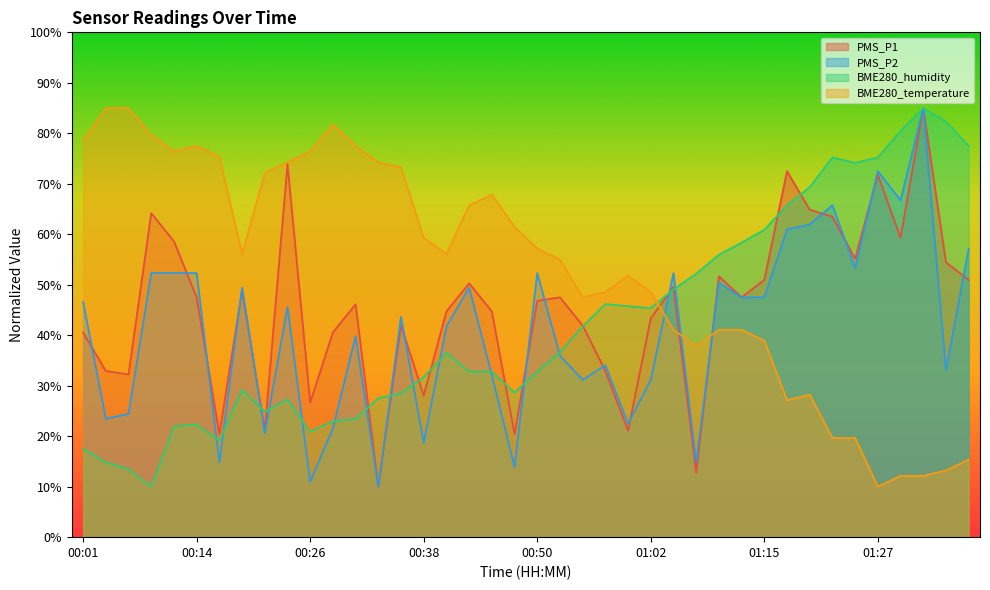

List the labels in order of BME280_temperature value, largest first.

00:04, 00:06, 00:28, 00:09, 00:01, 00:14, 00:31, 00:11, 00:26, 00:16, 00:23, 00:33, 00:36, 00:21, 00:45, 00:43, 00:48, 00:38, 00:50, 00:18, 00:40, 00:53, 01:00, 00:58, 01:02, 00:55, 01:05, 01:10, 01:12, 01:15, 01:07, 01:20, 01:17, 01:22, 01:24, 01:37, 01:34, 01:29, 01:32, 01:27